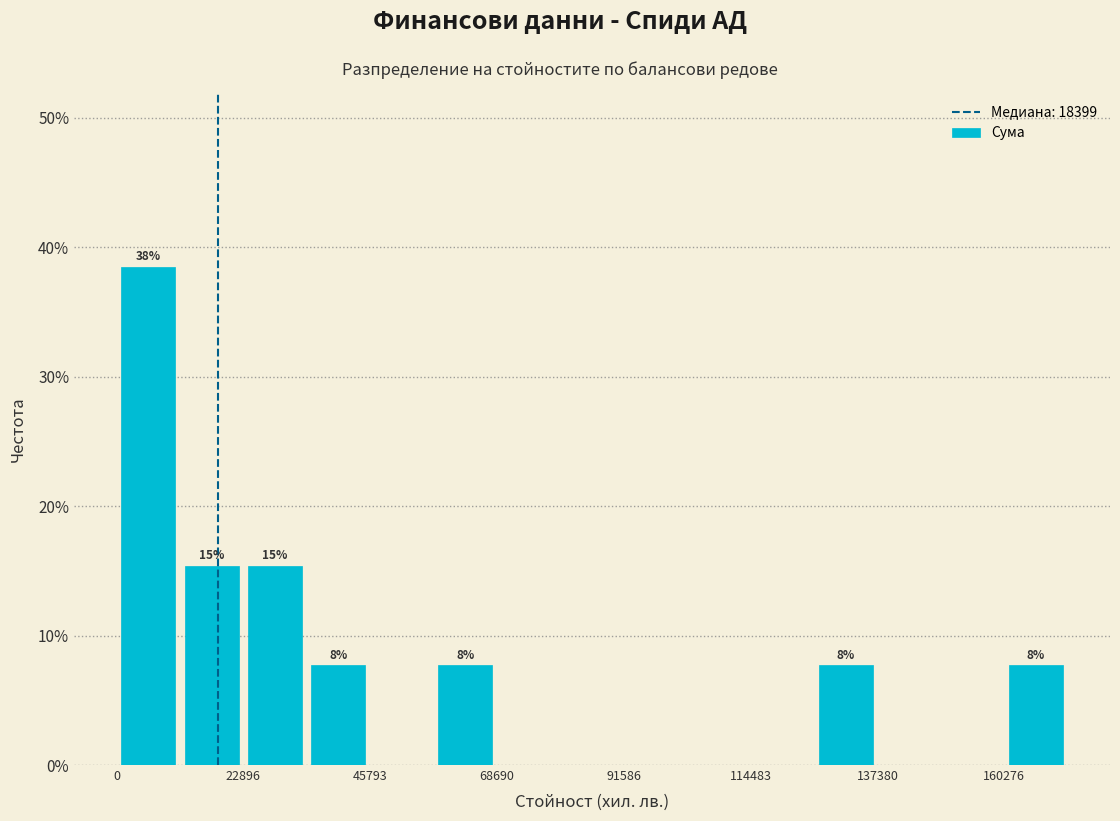

Read against the x-axis, roughly where is the centre of the tallest bar?

5000